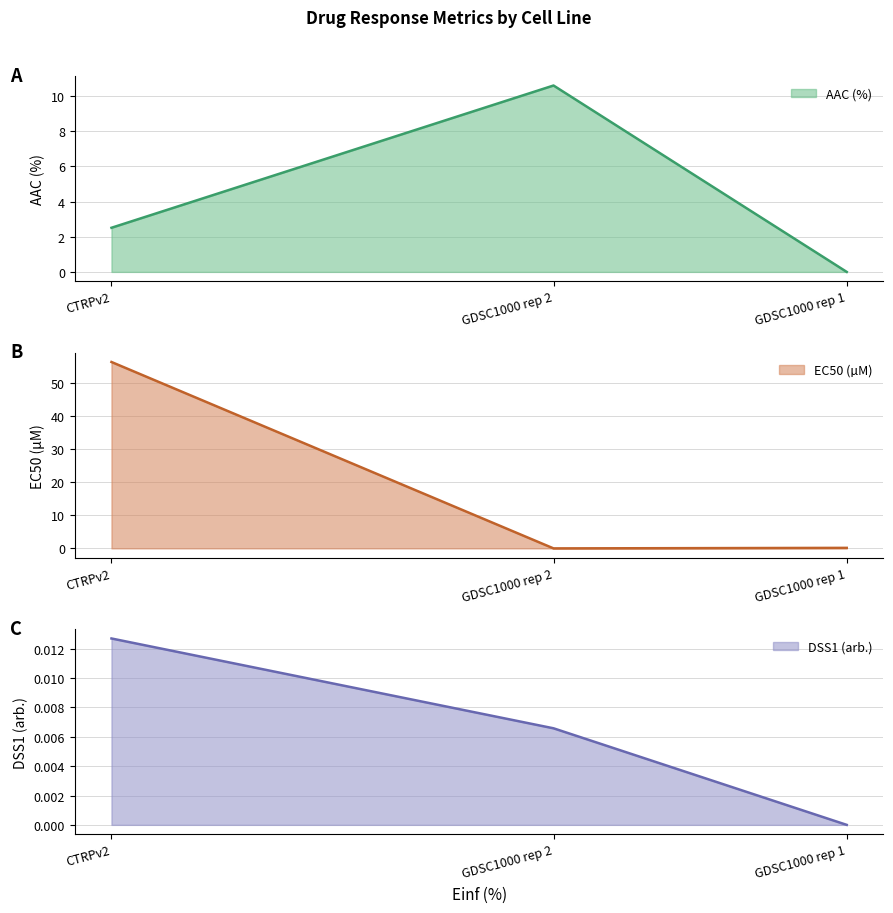

At how many categories does at least one series exceed 10?

2